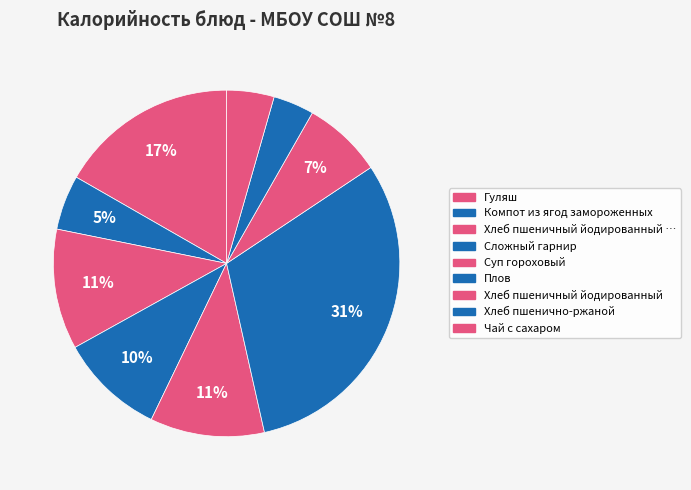

How many segments does this pie chart have?

9